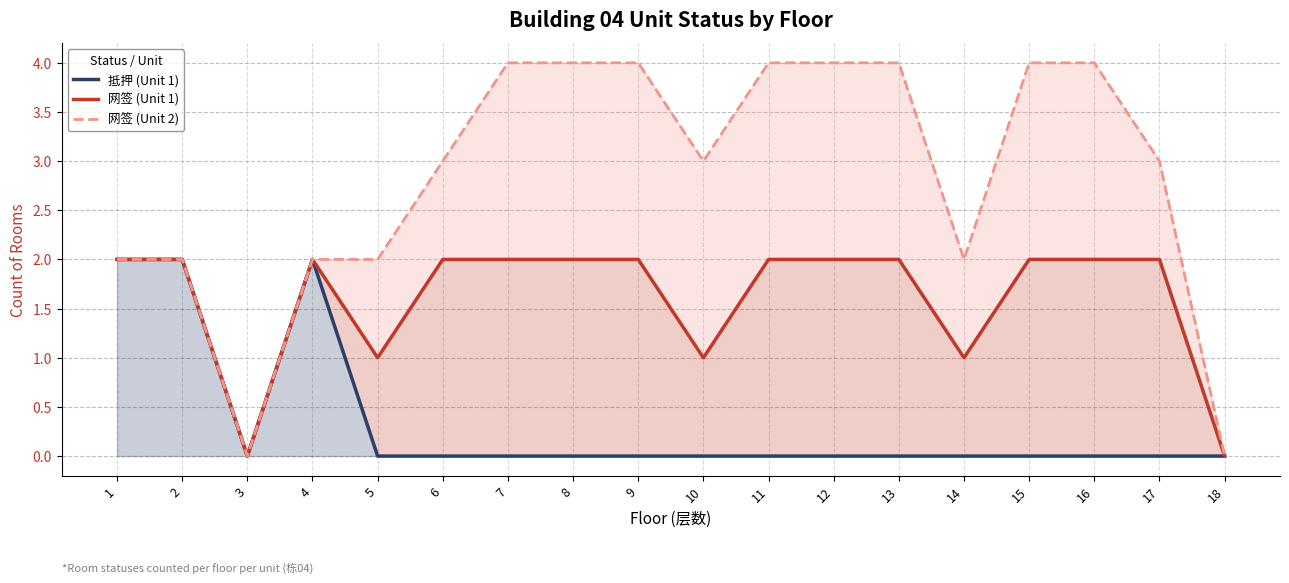

True or false: 网签 (Unit 2) and 抵押 (Unit 1) intersect in this chart.

False